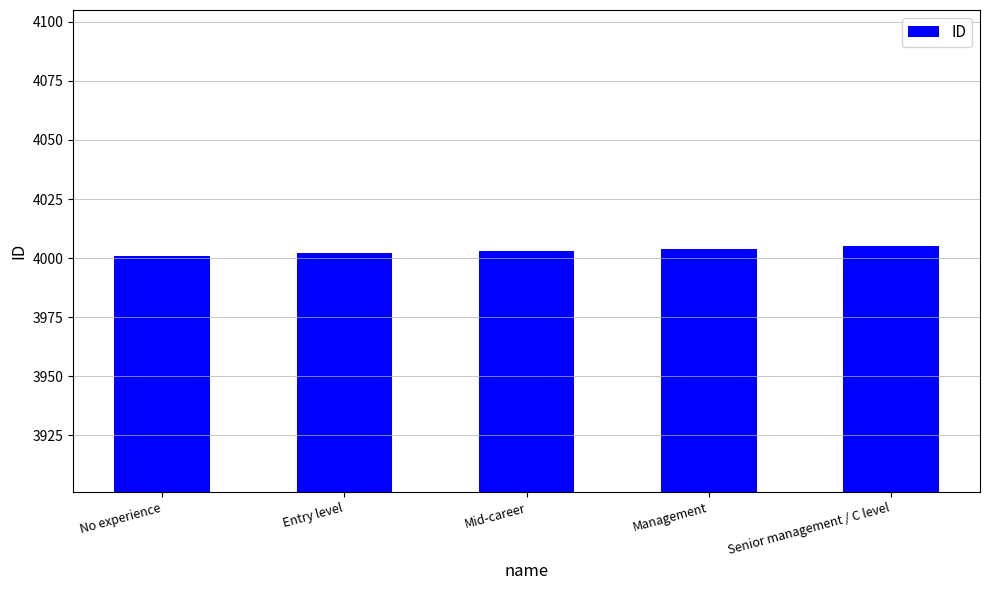

What is the minimum value shown in the chart?

4001